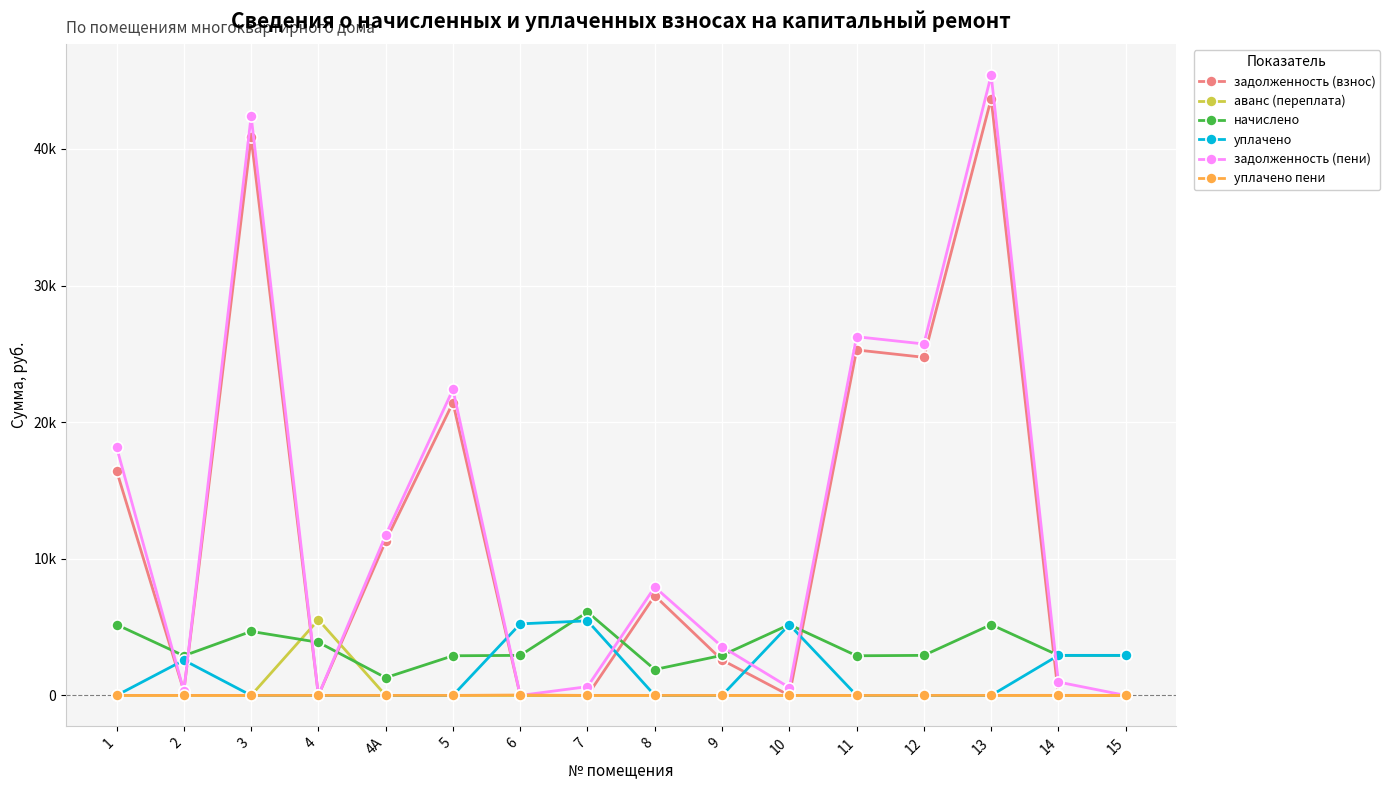

What are all the series names shown in the legend?

задолженность (взнос), аванс (переплата), начислено, уплачено, задолженность (пени), уплачено пени